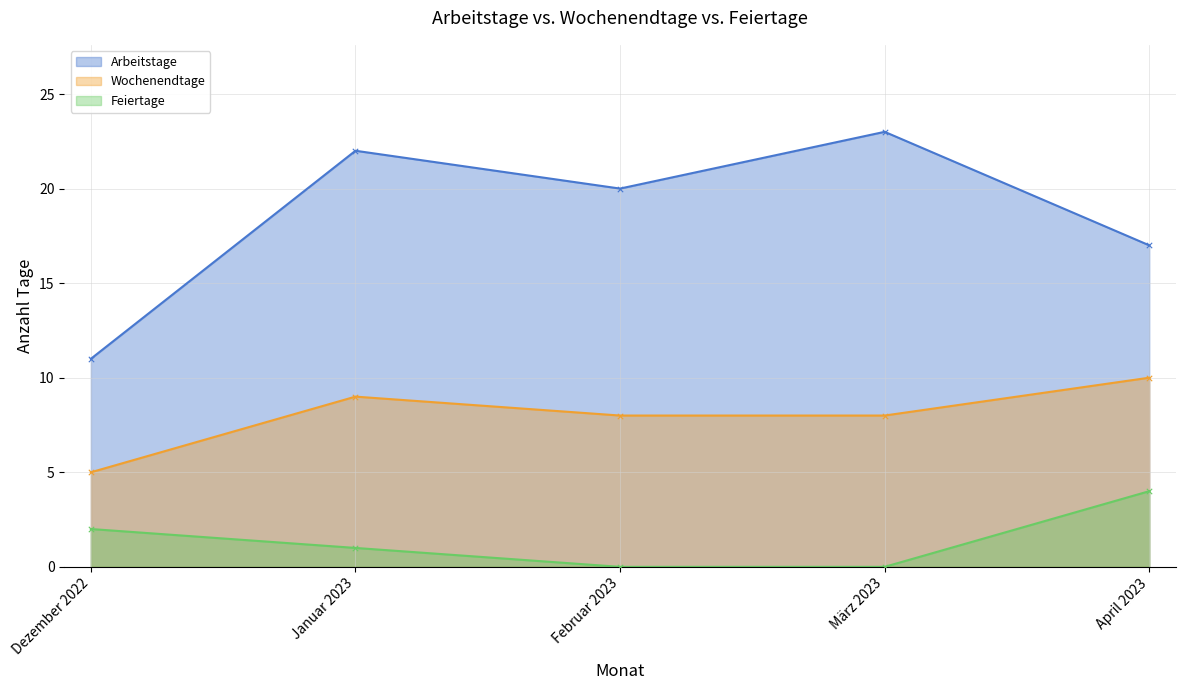

Is the value of Arbeitstage at Dezember 2022 greater than the value of Wochenendtage at April 2023?

Yes